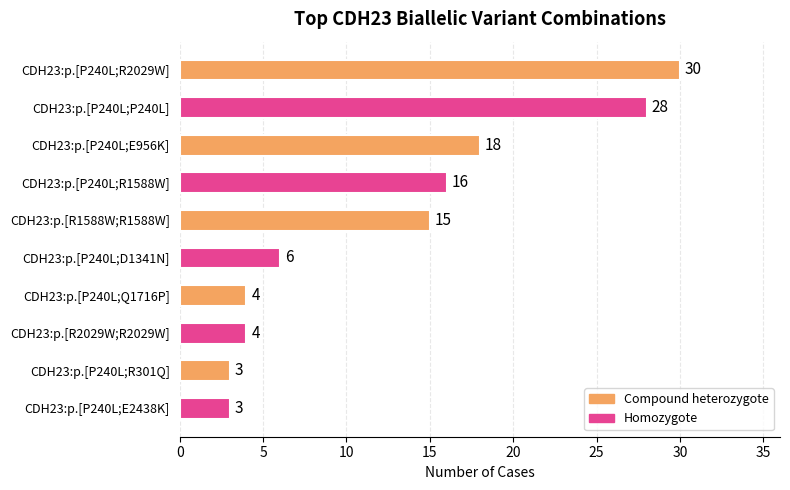

Count the number of data series in this chart.

1